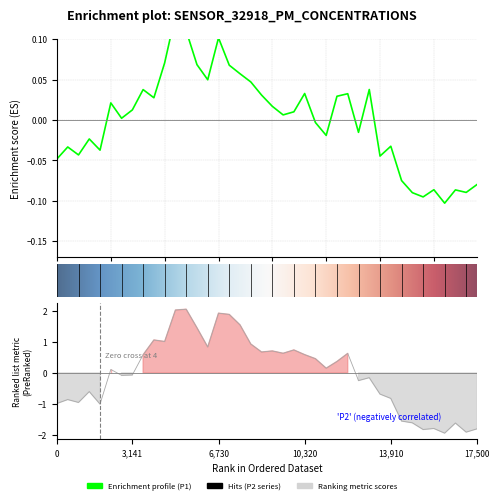

The P1 series shows 0.0 at 17. True or false?

False